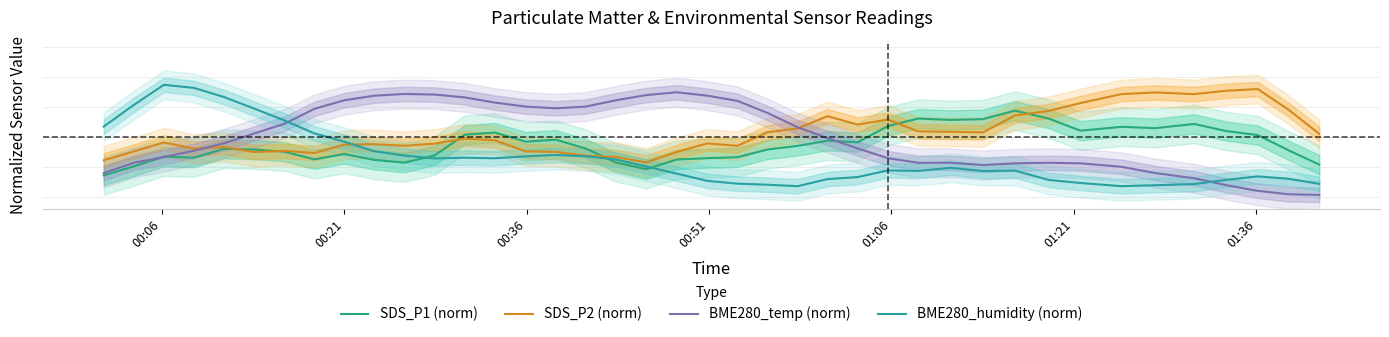

What is the approximate value of BME280_humidity (norm) at 00:21?

0.5